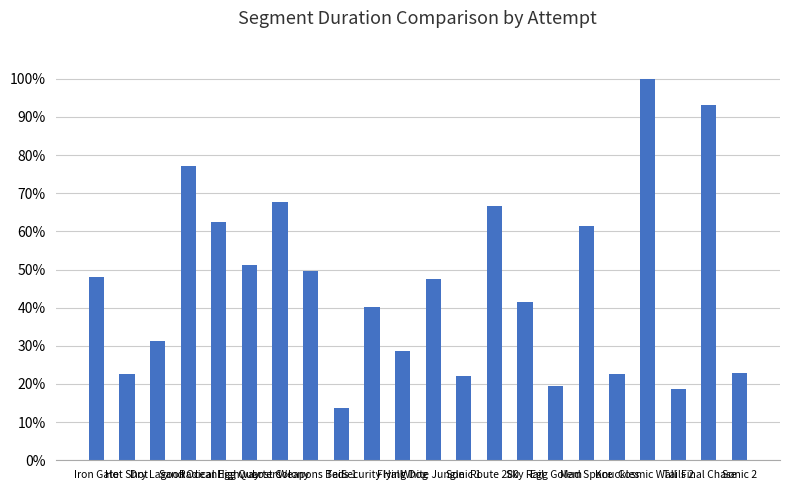

What is the label of the 6th bar from the right?

Mad Space